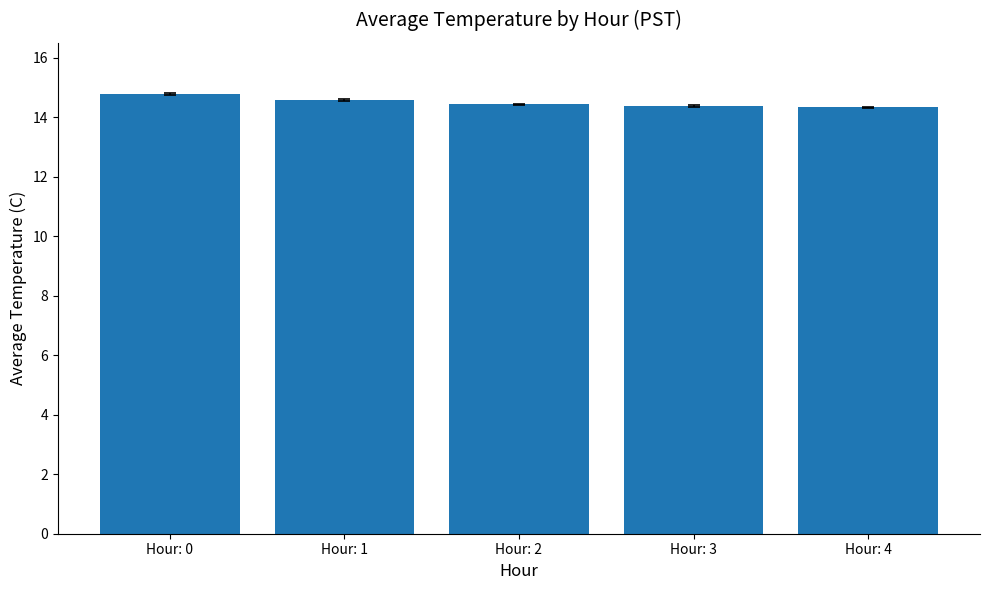

What is the value of the 1st bar from the left?

14.8